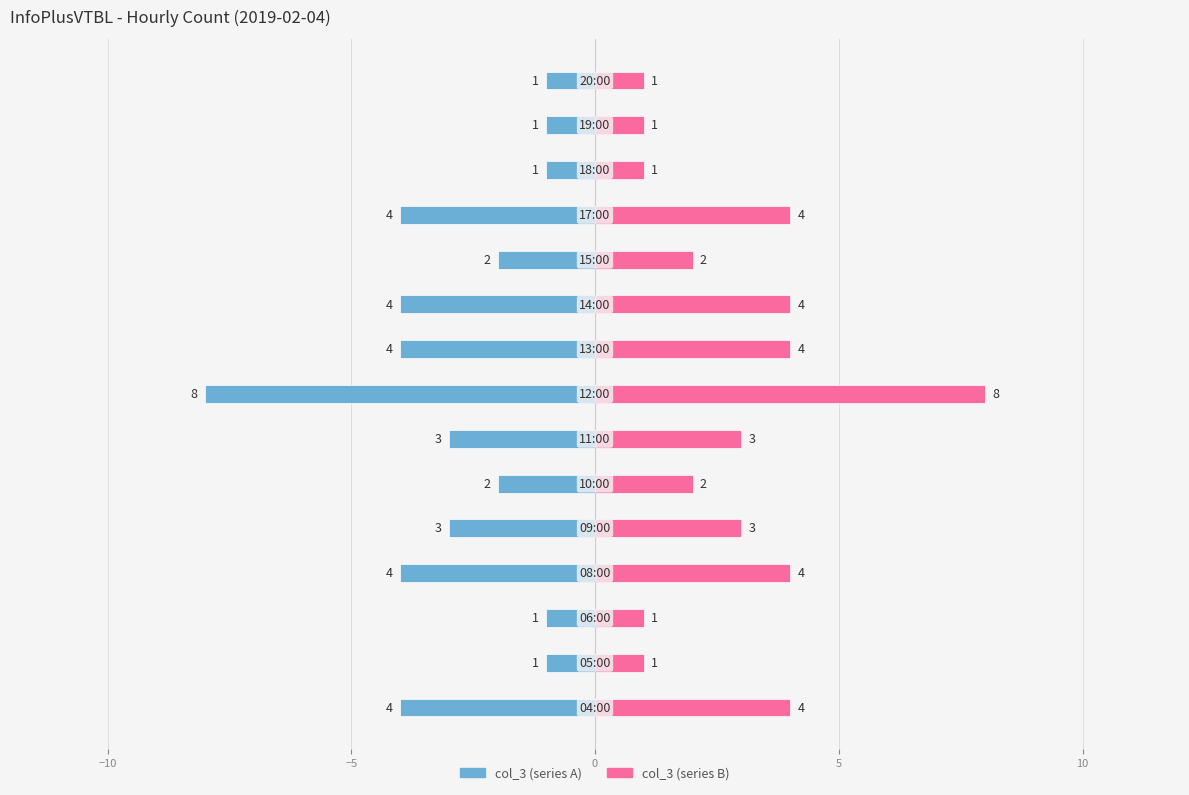

How many categories are shown in the chart?

15